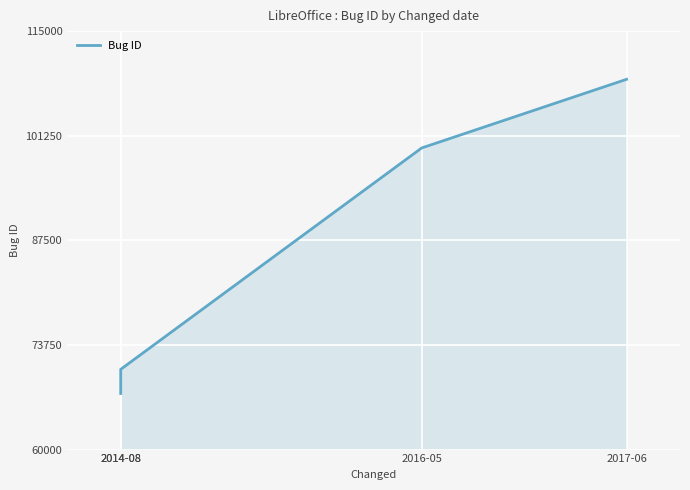

List the labels in order of value, smallest first.

2014-08, 2014-08, 2016-05, 2017-06